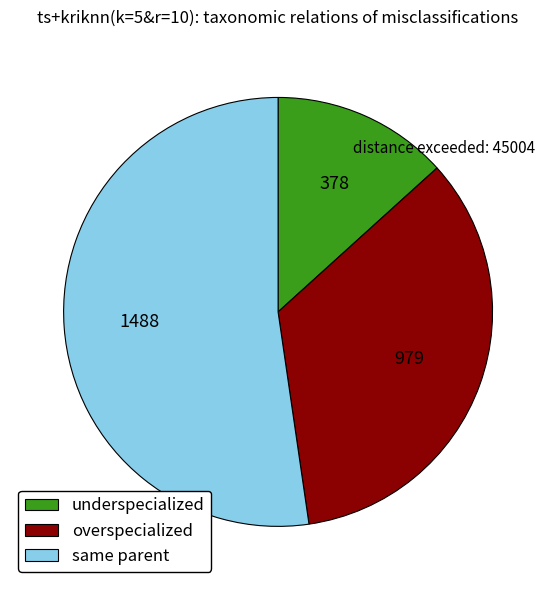

Rank the categories by value from highest to lowest.

same parent, overspecialized, underspecialized